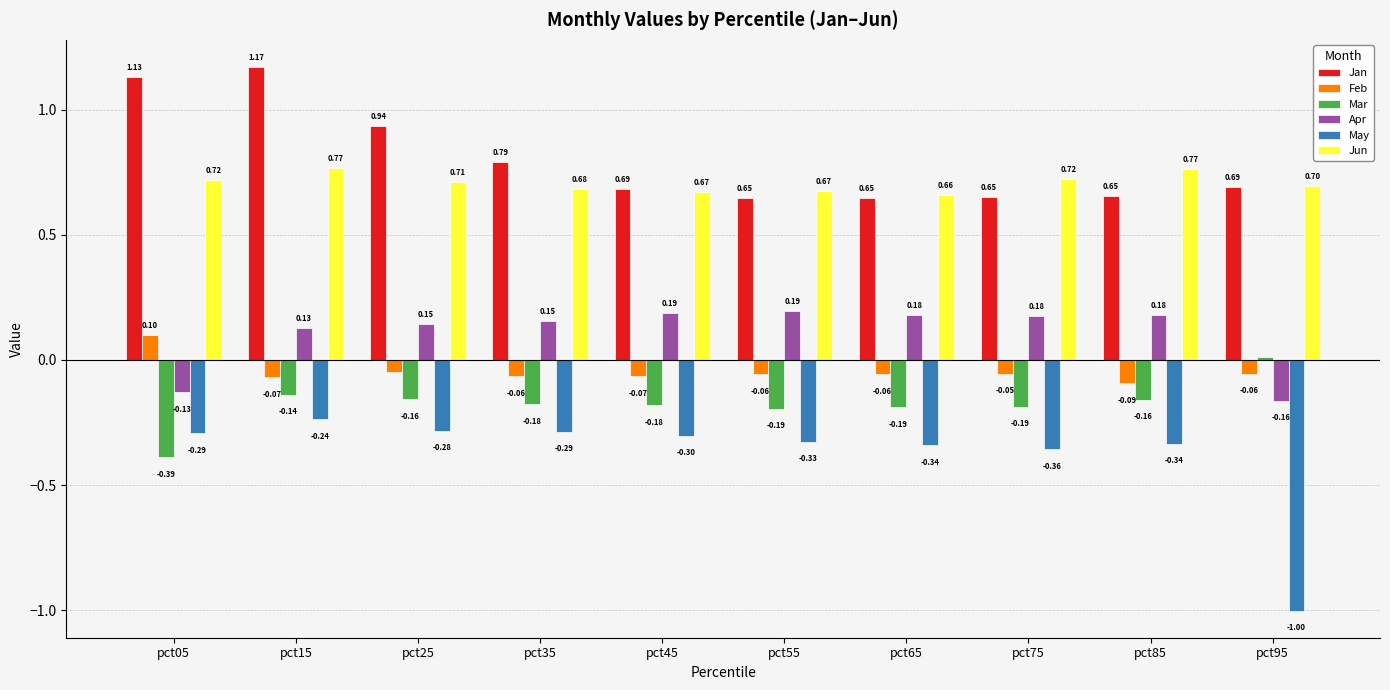

Between pct35 and pct45, which series saw the biggest shift?

Jan